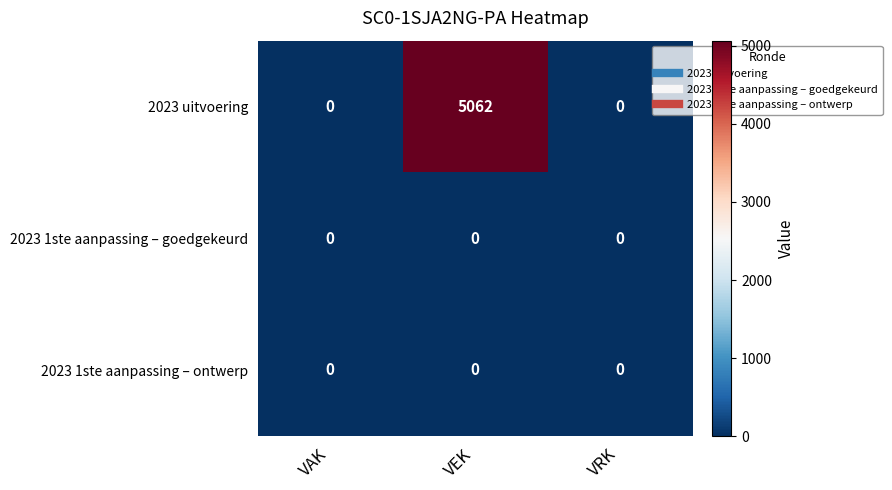

What is the total value across all series at VEK?

5062